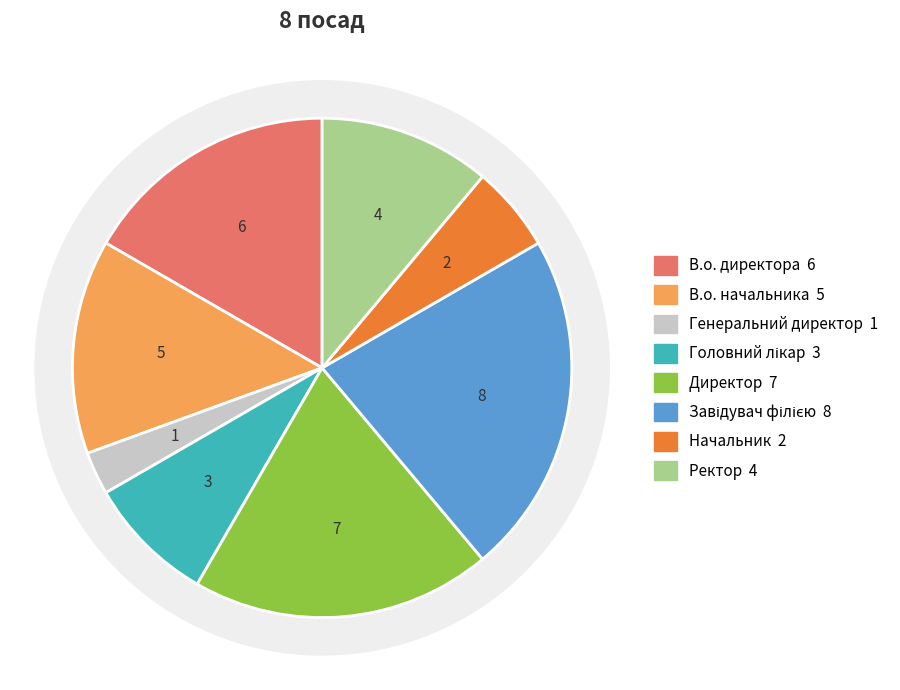

Count the number of slices in the pie.

8